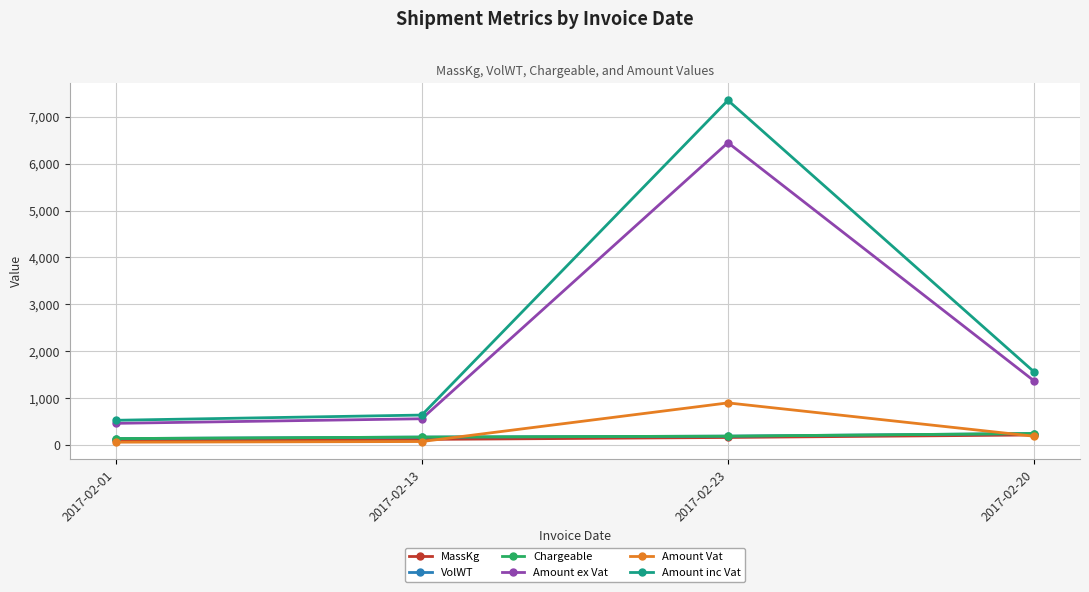

What is the spread (max minus min) of values at 2017-02-20?

1370.9